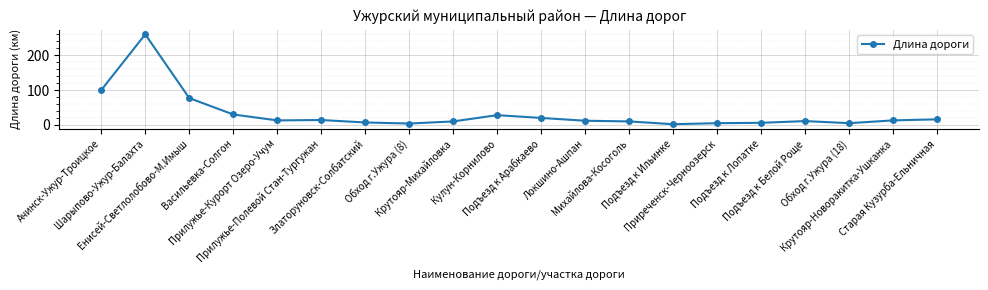

Read the value at Обход г.Ужура (8), to the nearest 5.

5